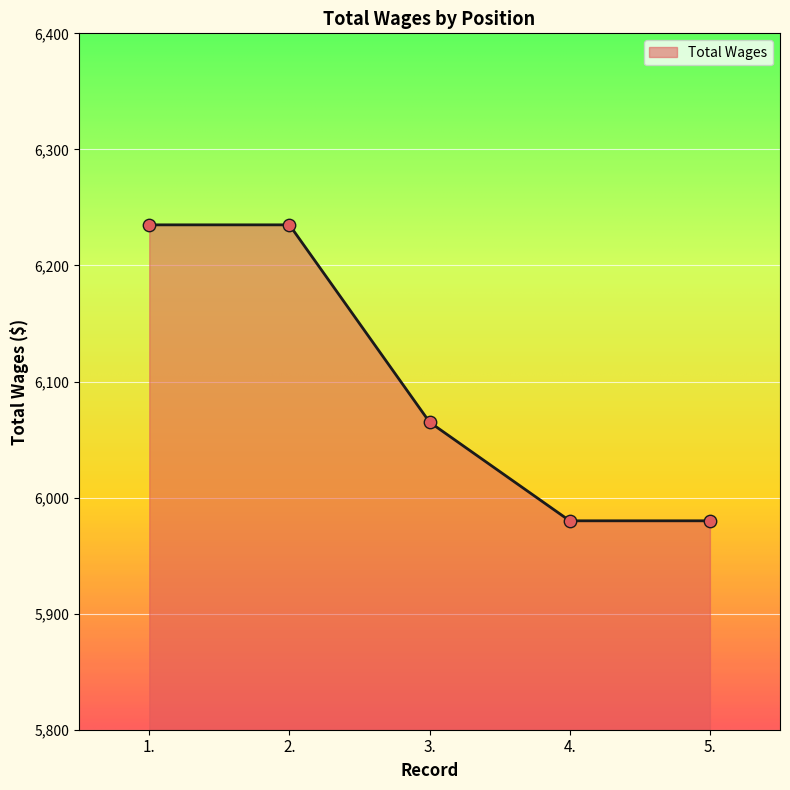

Which has a higher value, 1. or 3.?

1.